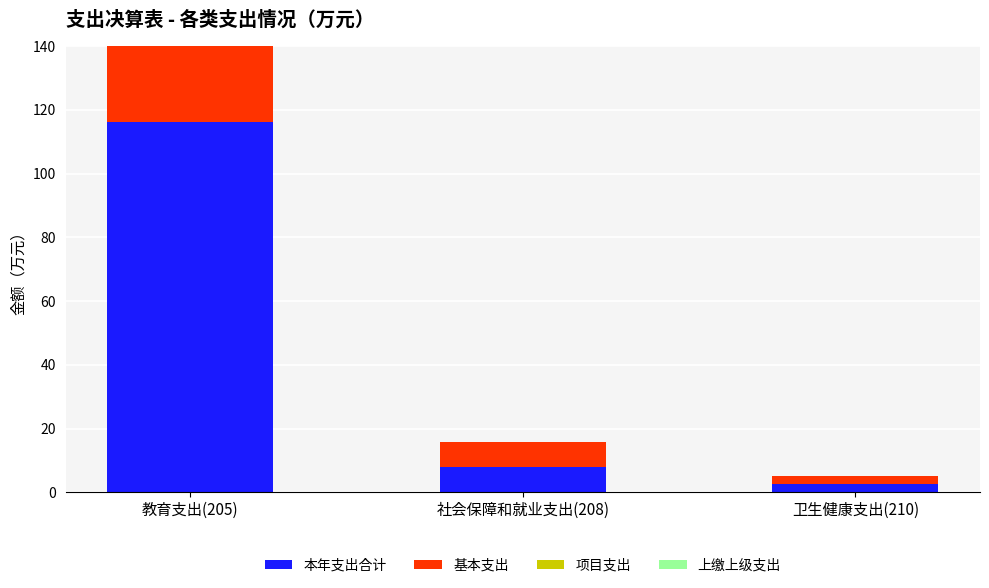

What is the spread (max minus min) of values at 社会保障和就业支出(208)?

7.9